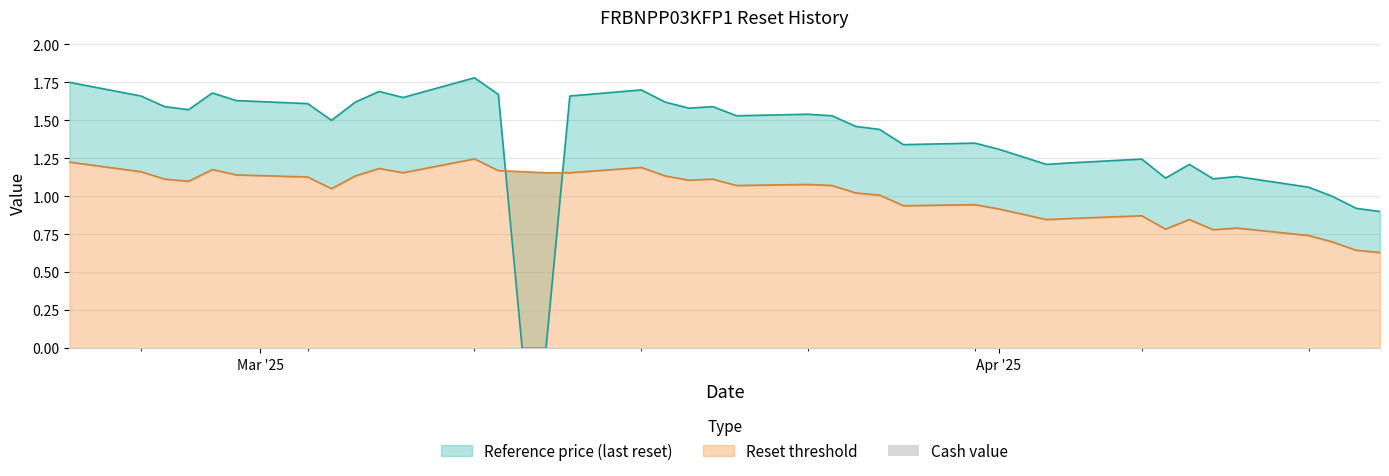

At how many categories does at least one series exceed 1?

36